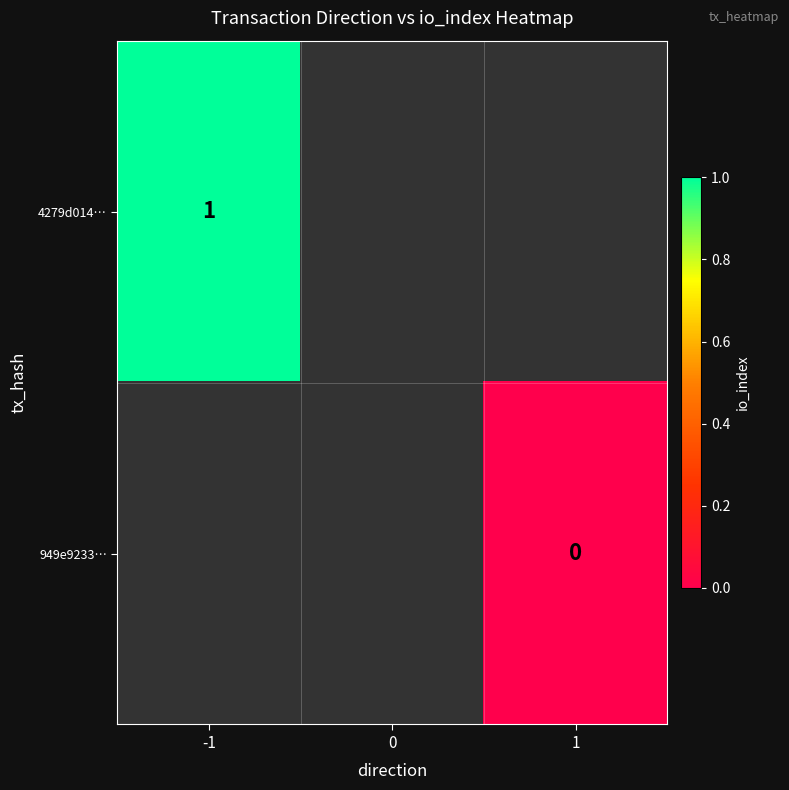

List the series in order of their overall mean, highest first.

4279d014…, 949e9233…